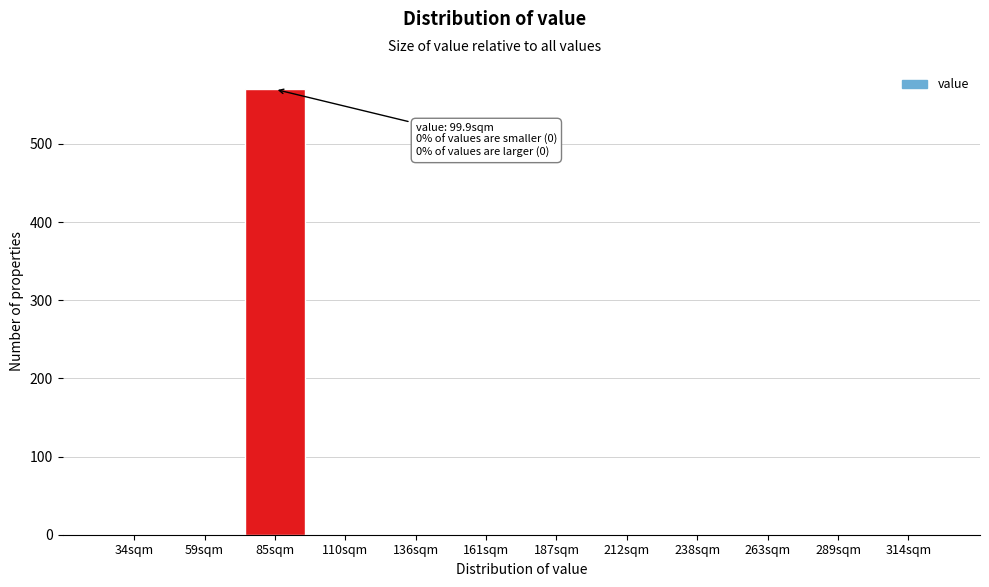

Reading left to right, transcribe all the data shown in this chart.

34sqm=0	59sqm=0	85sqm=570	110sqm=0	136sqm=0	161sqm=0	187sqm=0	212sqm=0	238sqm=0	263sqm=0	289sqm=0	314sqm=0